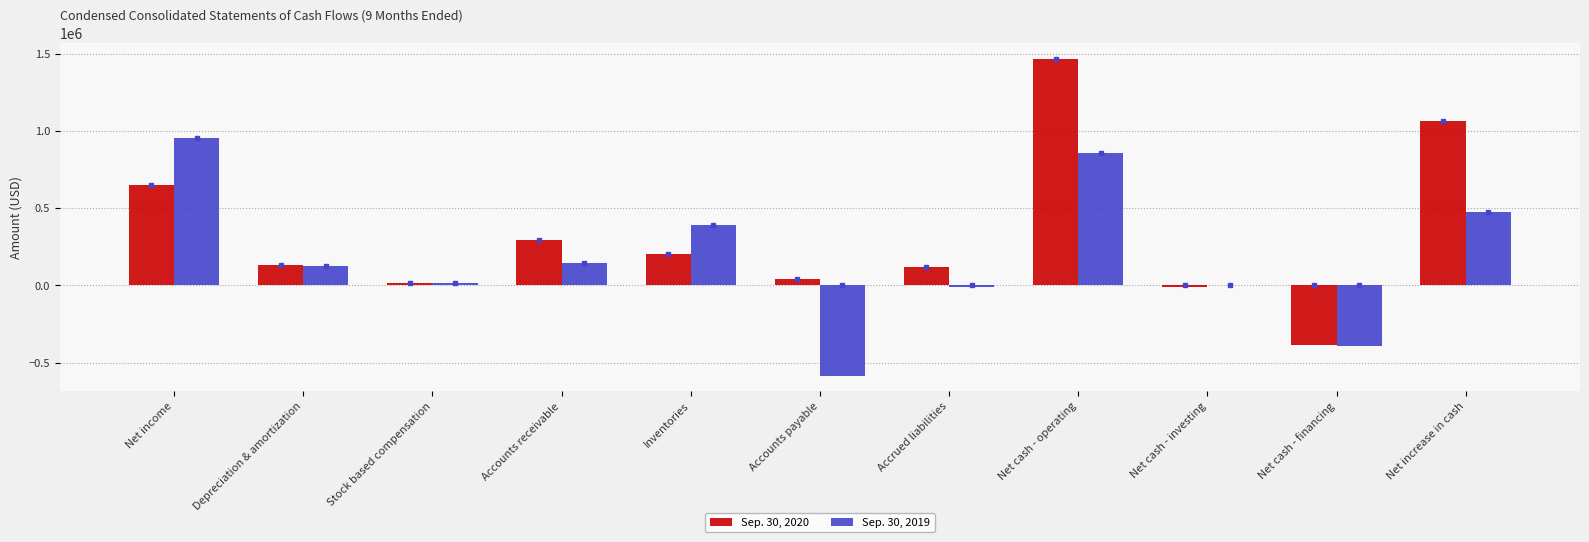

True or false: Sep. 30, 2019 has a value of 858000 at Net cash - operating.

True